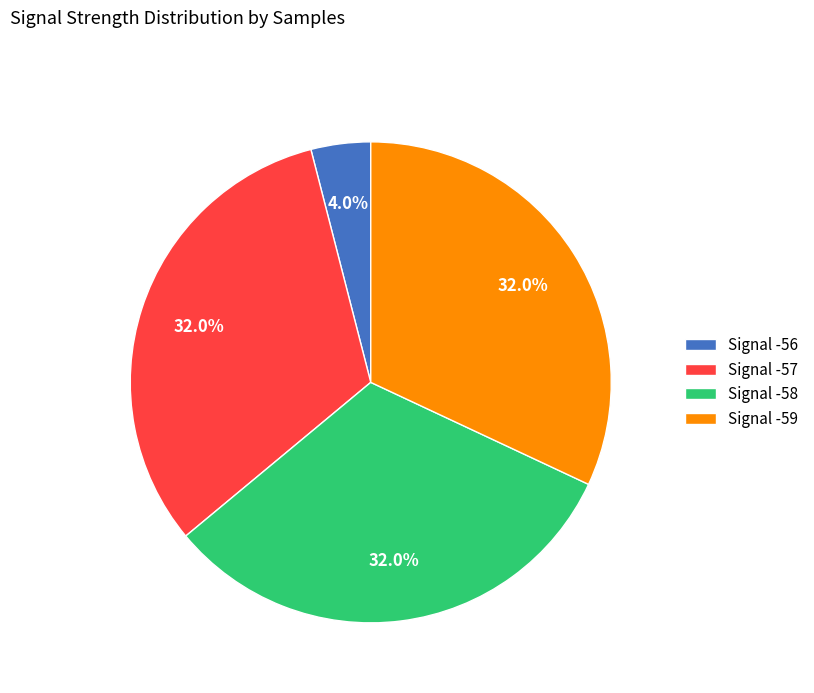

Which category has the smallest portion of the pie?

Signal -56